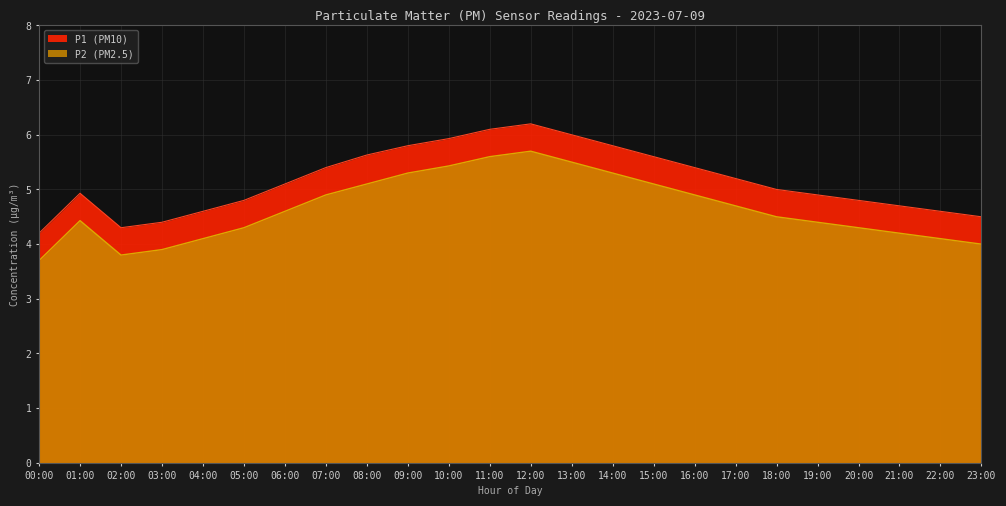

What is the minimum value for P2?

3.7